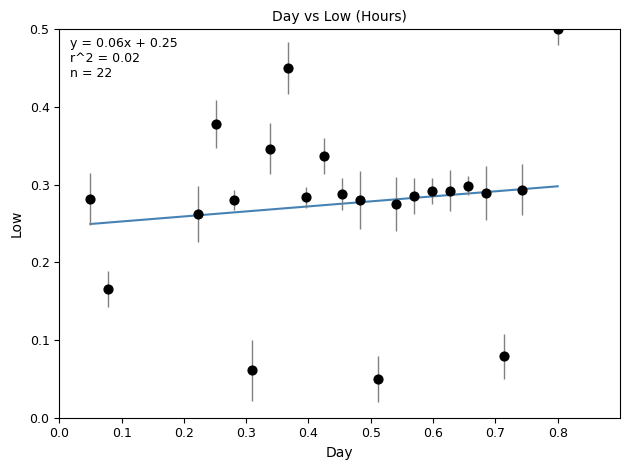

What is the range of X values (max minus min)?

0.8